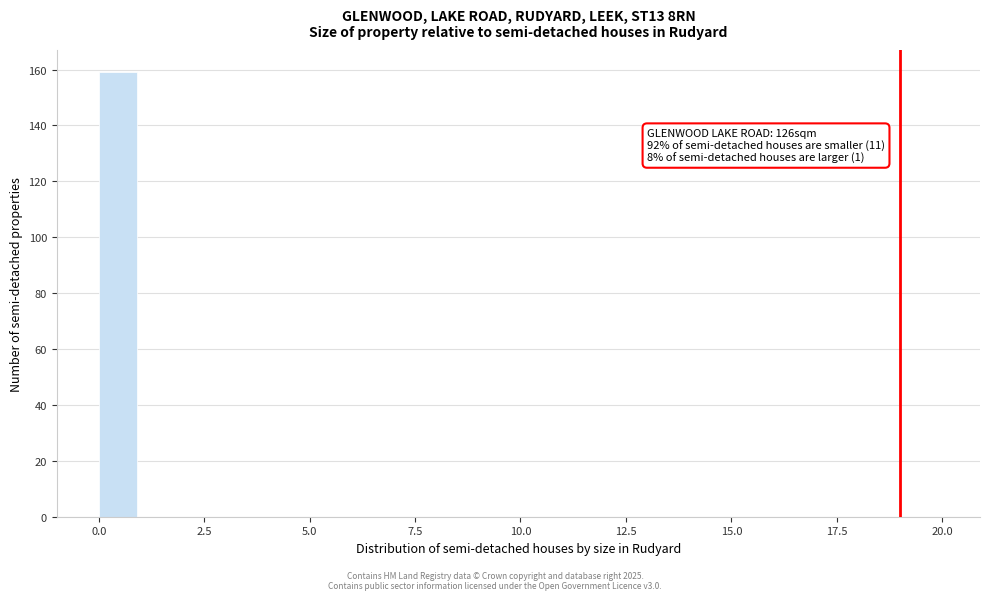

Read against the x-axis, roughly where is the centre of the tallest bar?

0.5